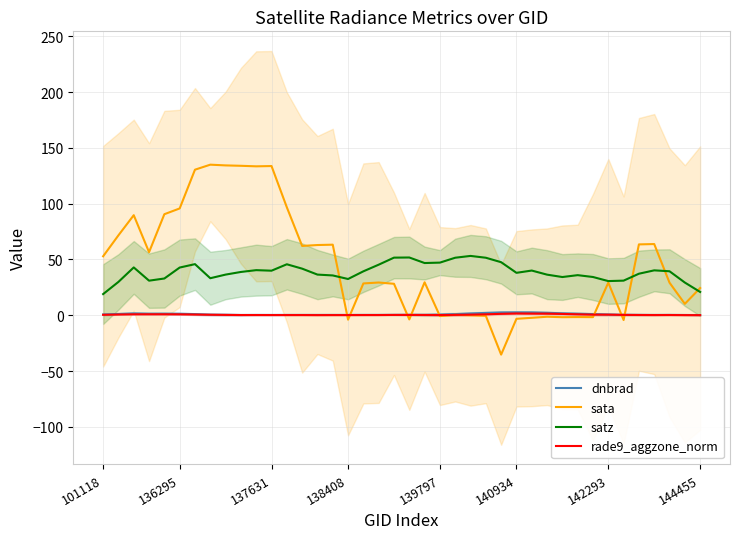

Is the value of sata at 101118 greater than the value of satz at 140934?

Yes